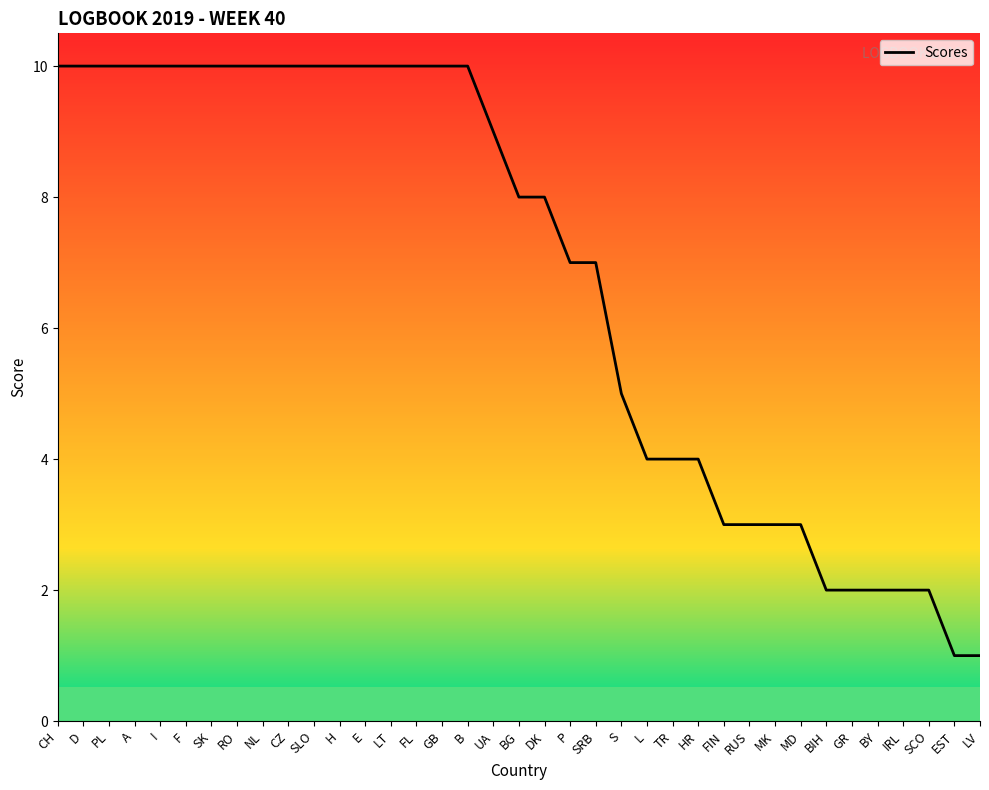

What is the ratio of the value at SRB to the value at EST?

7.0